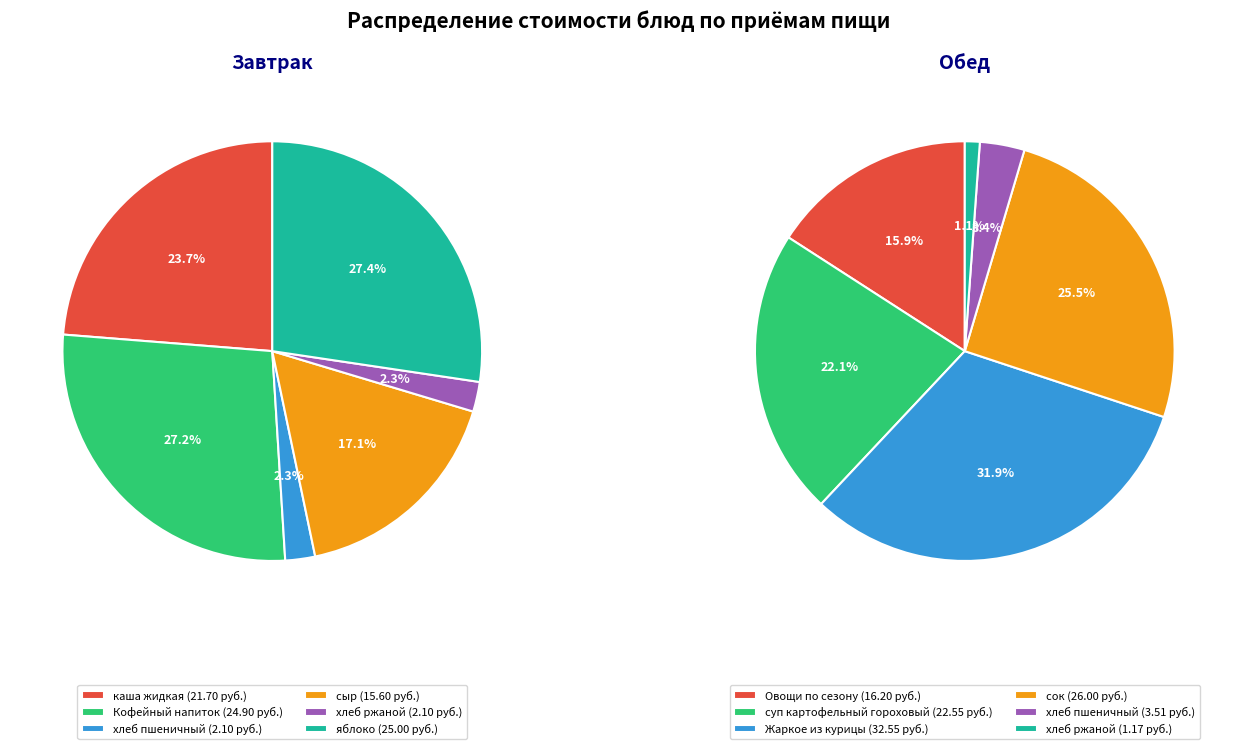

Is there any slice that represents more than half of the pie?

No